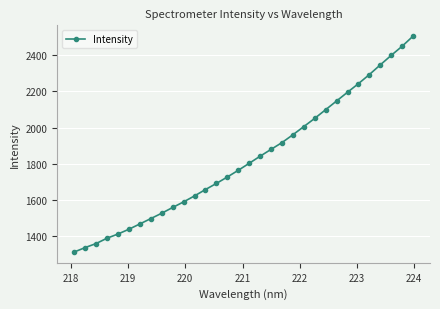

True or false: there are more than 1 points higher than both neighbors.

False